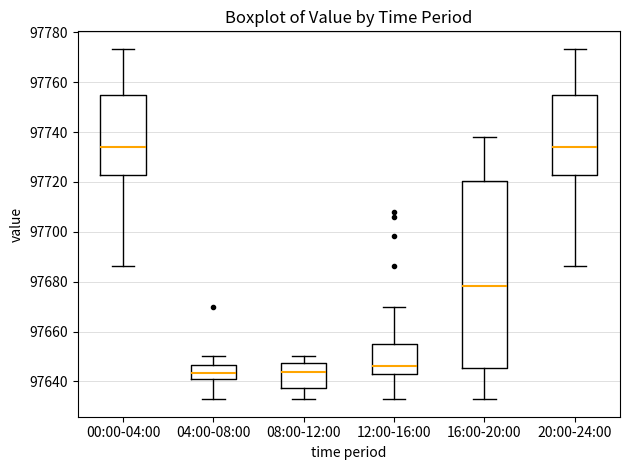

Which box is the tallest, from its lower edge to its upper edge?

16:00-20:00